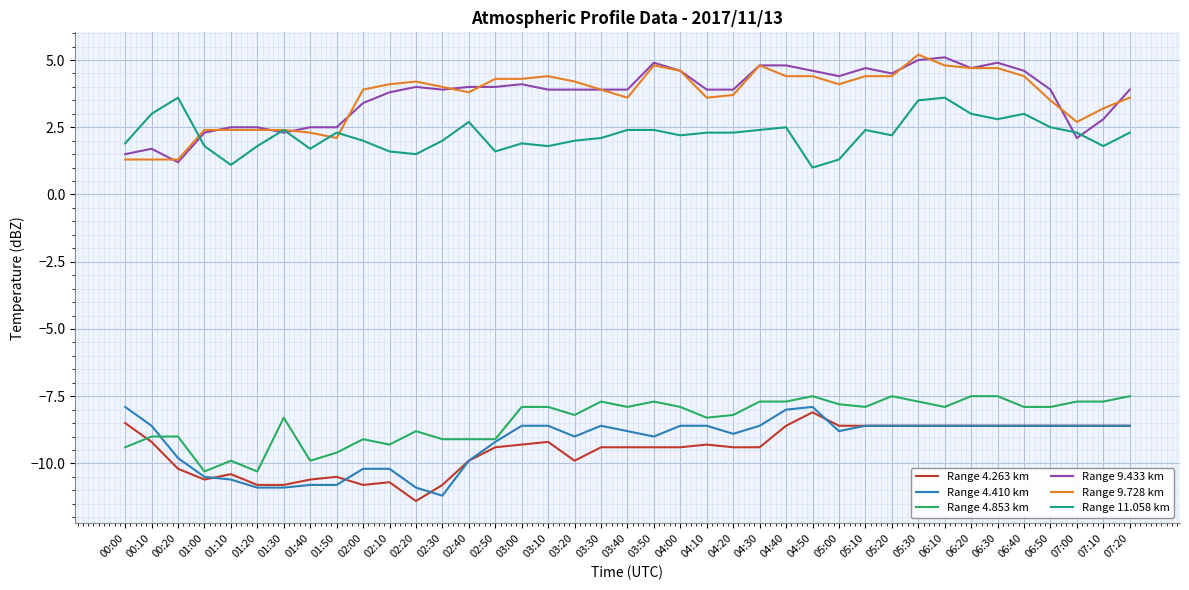

What is the highest value of the Range 11.058 km series?

3.6